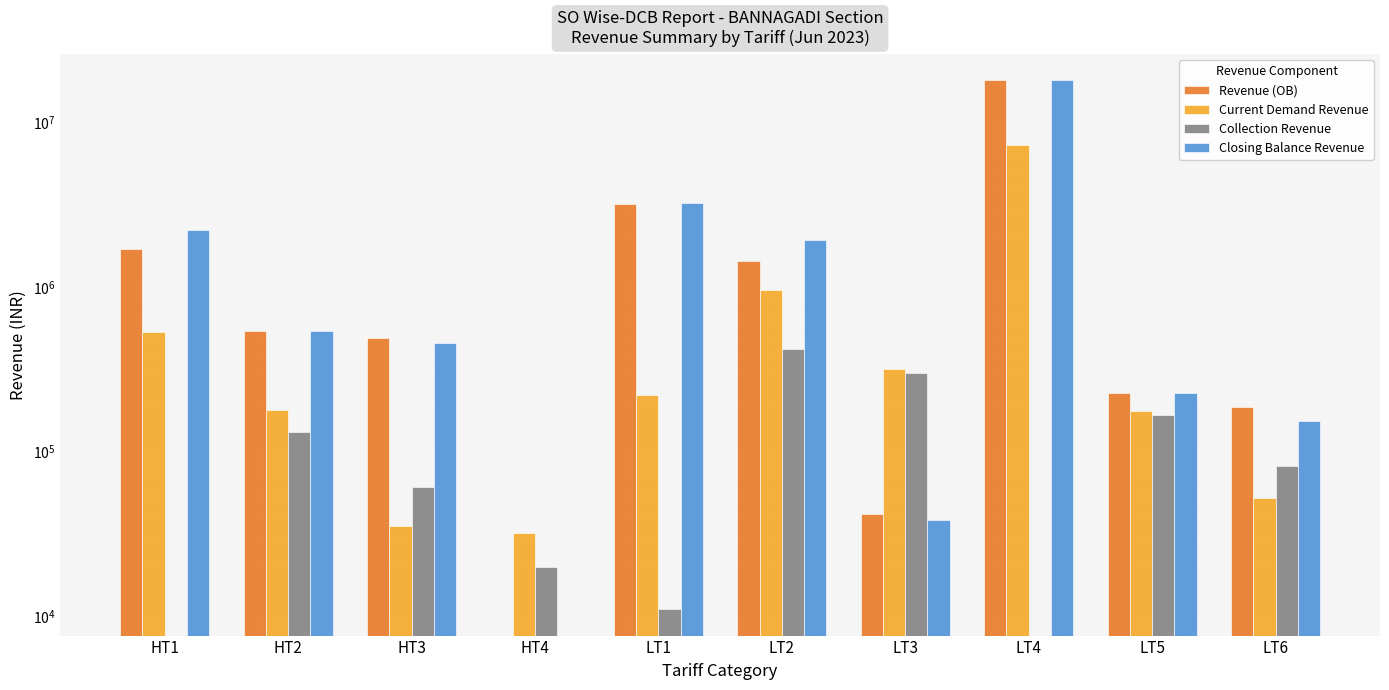

What is the label of the 1st bar from the right?

LT6